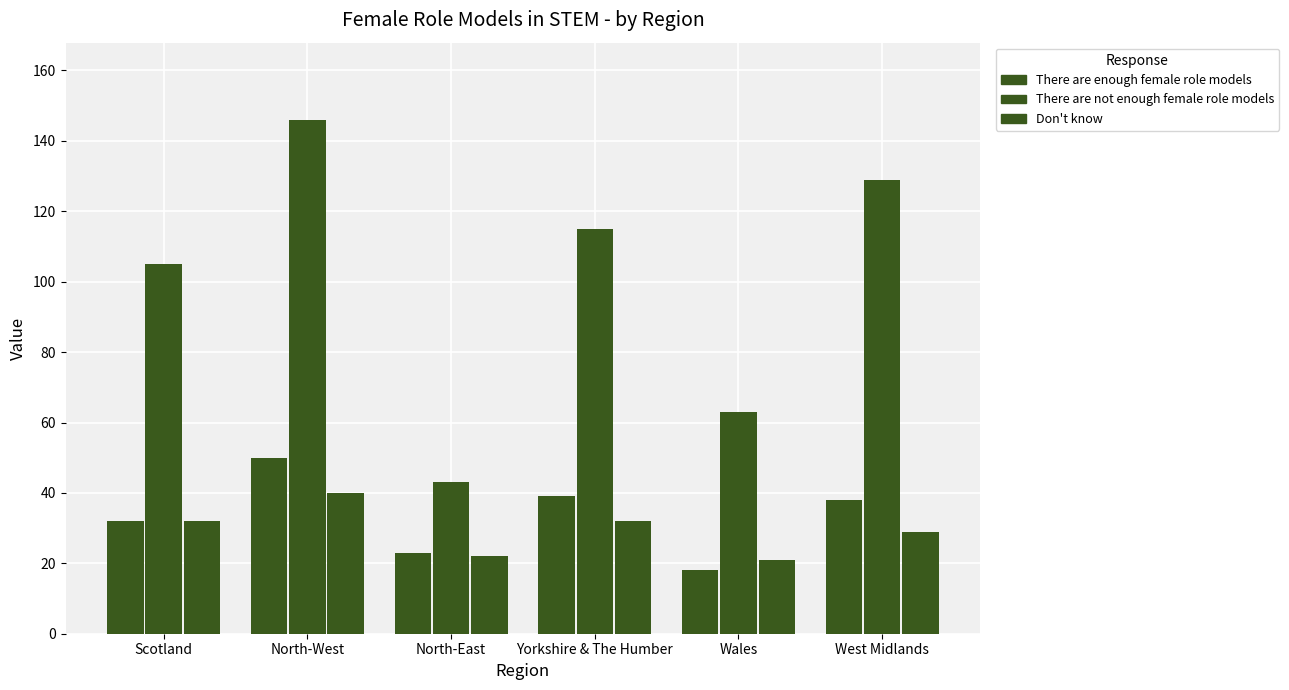

Reading right to left, what are all the values shown in this chart?

There are enough female role models: 38	18	39	23	50	32
There are not enough female role models: 129	63	115	43	146	105
Don't know: 29	21	32	22	40	32